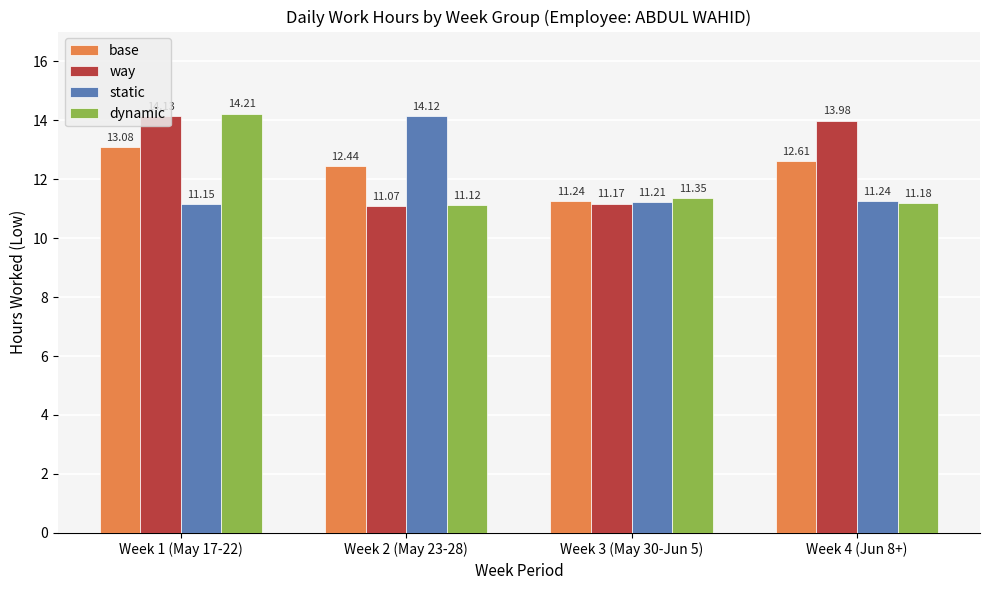

True or false: dynamic has a value of 4.4 at Week 3 (May 30-Jun 5).

False